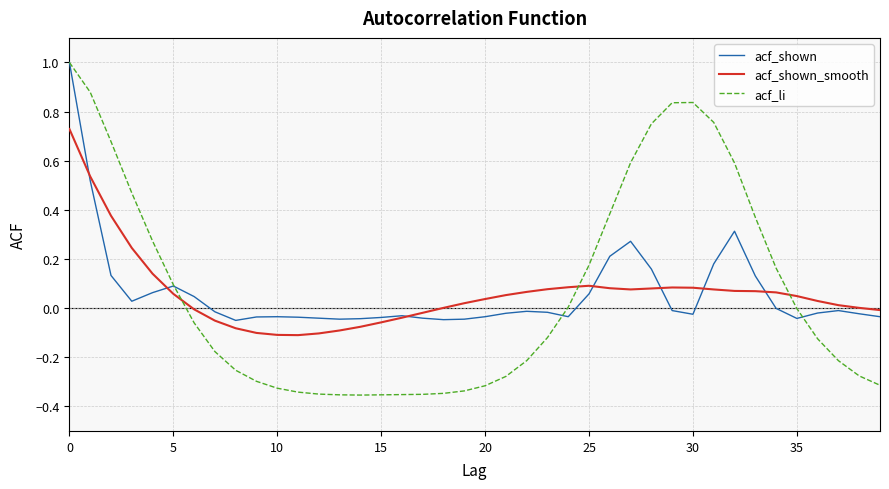

What are all the series names shown in the legend?

acf_shown, acf_shown_smooth, acf_li